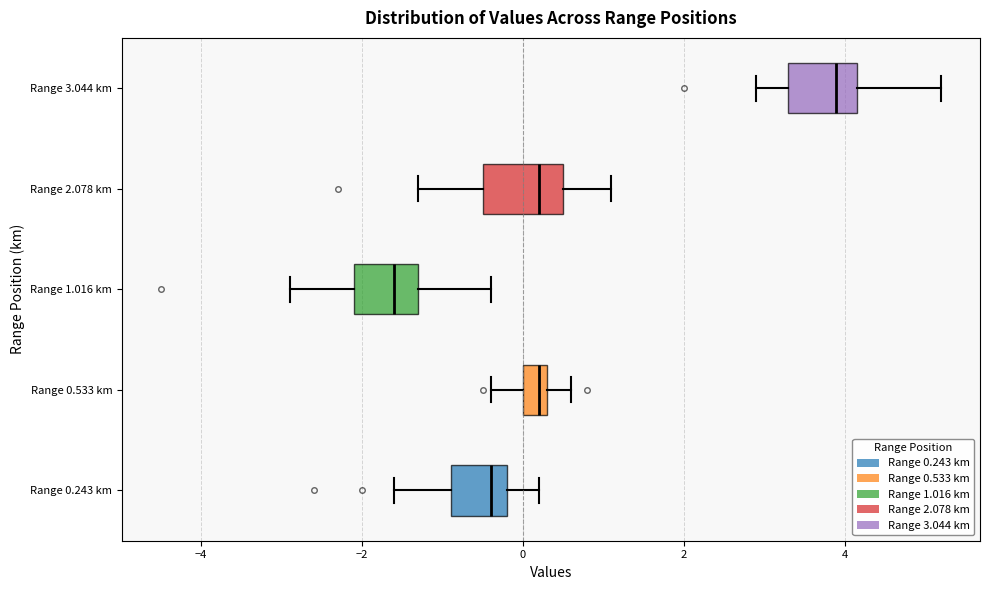

Where does the left whisker of the box for Range 1.016 km end on the x-axis? The values are not printed on the chart, so give them approximately, as read against the axis.

-2.8